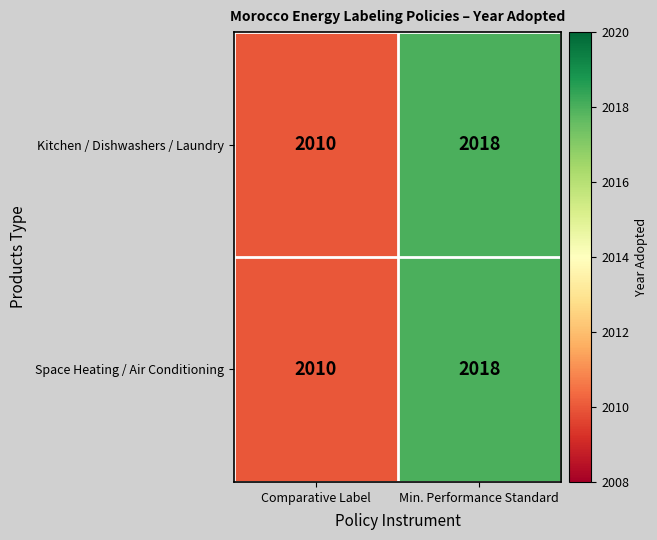

Reading left to right, list all the values displayed in this chart.

Kitchen / Dishwashers / Laundry: Comparative Label=2010	Min. Performance Standard=2018
Space Heating / Air Conditioning: Comparative Label=2010	Min. Performance Standard=2018